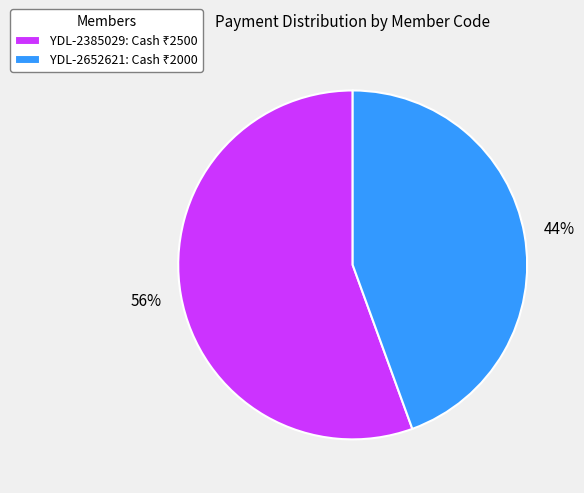

Is it true that YDL-2652621 is 58% of the pie?

False